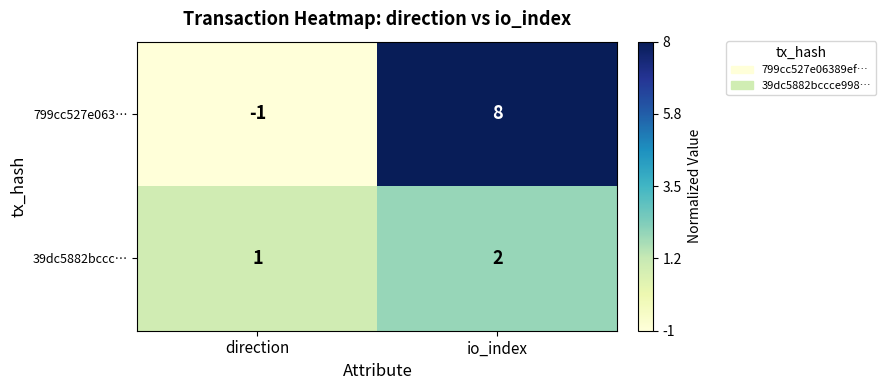

Where is 39dc5882bccc… nearest to the value 1?

direction